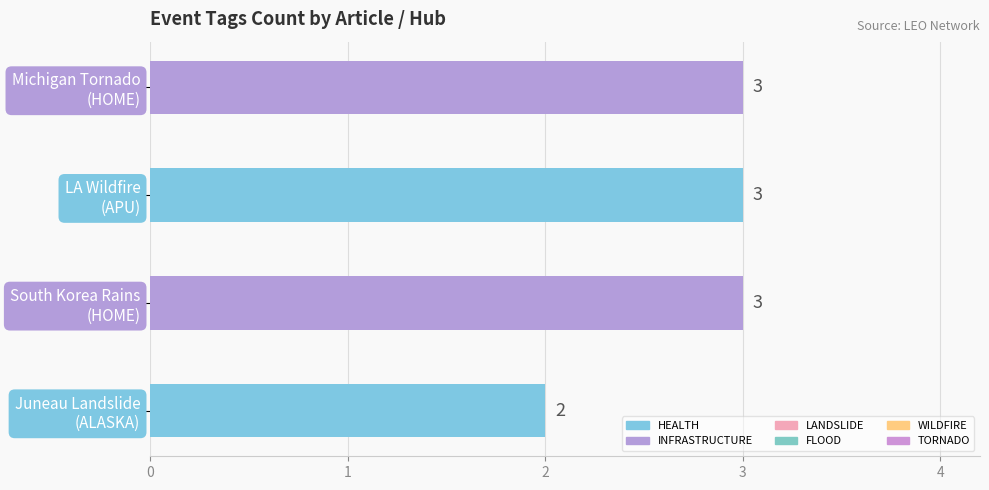

Does the chart contain any negative values?

No